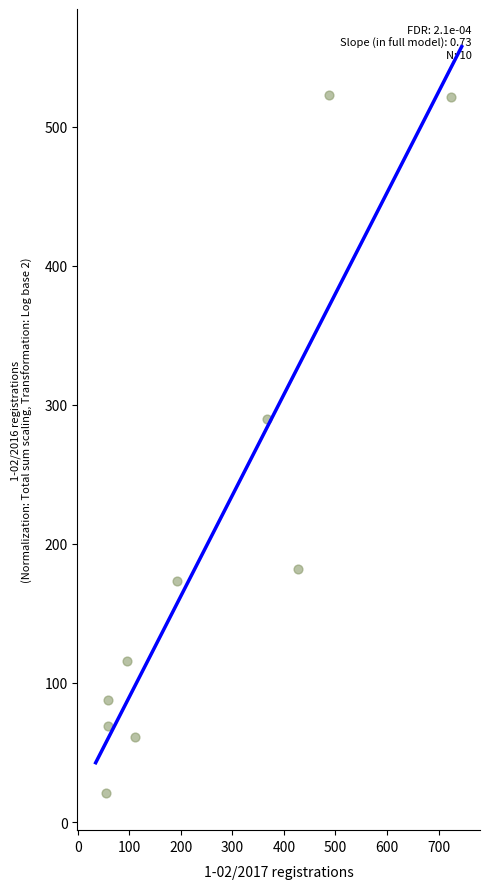

What is the range of Y values (max minus min)?

502